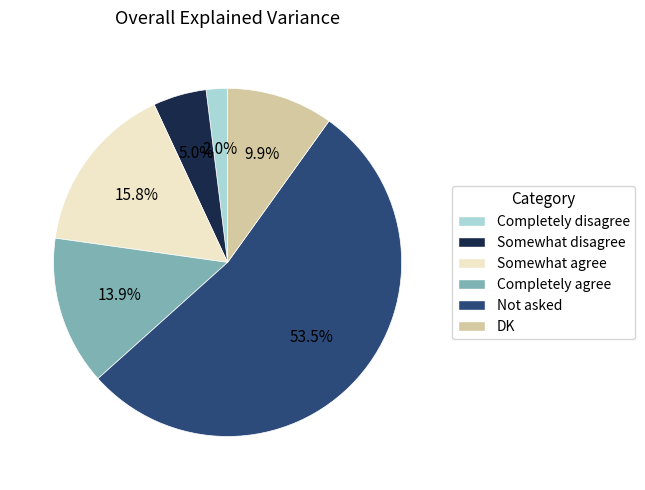

To the nearest percent, what is the difference between the largest and smallest slice percentages?

51%